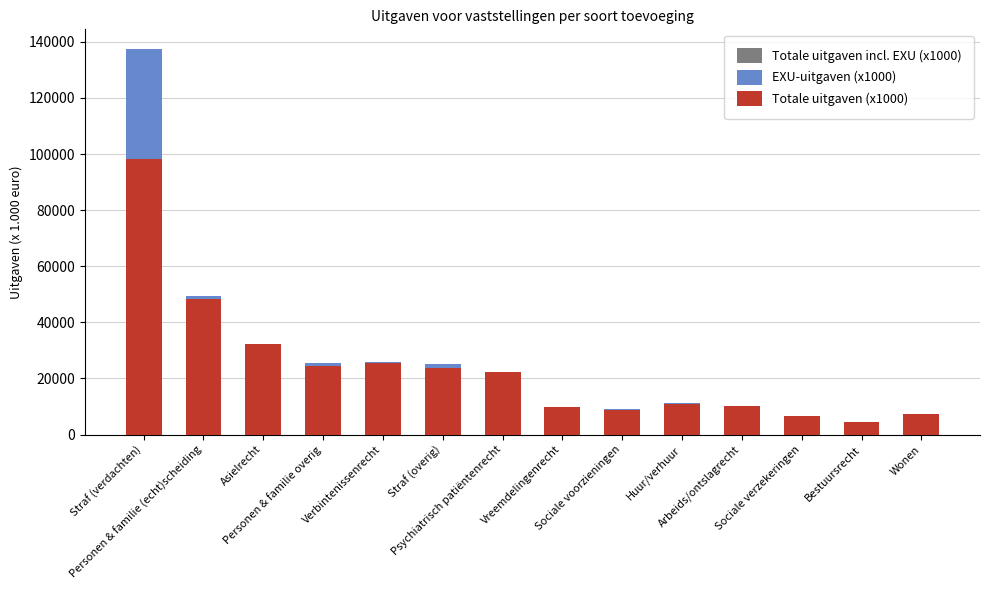

Which category has the lowest value in the EXU-uitgaven (x1000) series?

Bestuursrecht